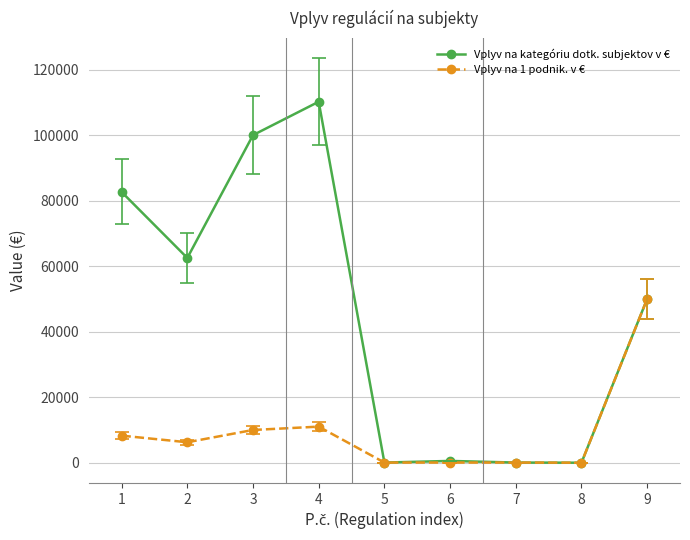

What is the greatest value displayed?

110187.5